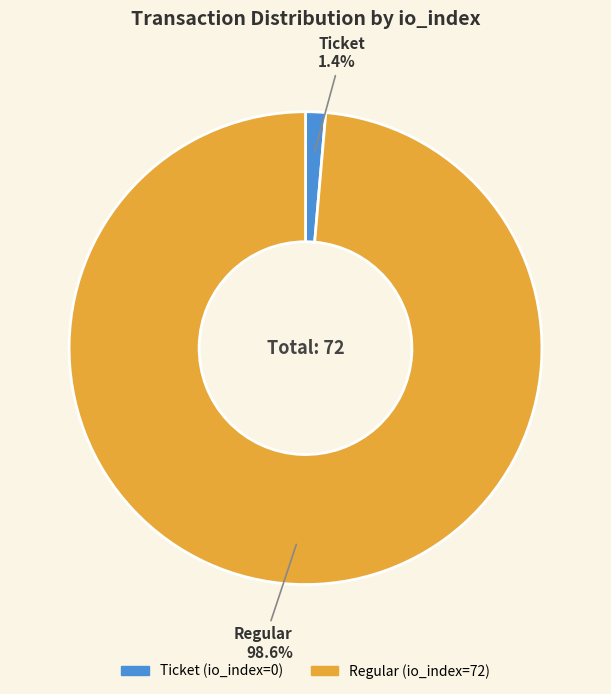

What is the majority slice?

Regular (io_index=72)